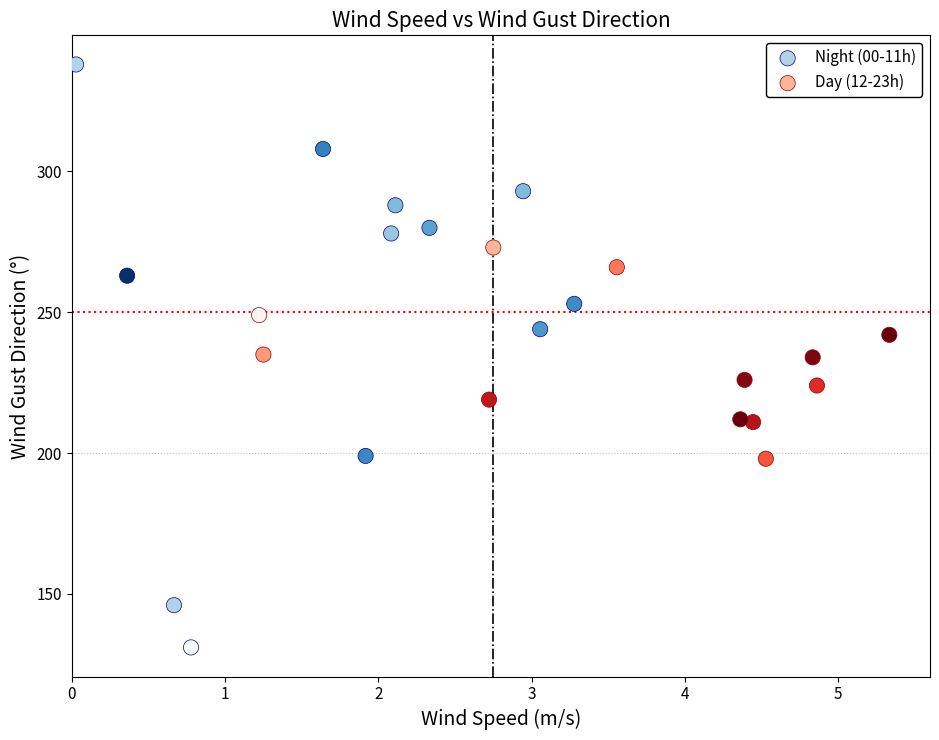

Which series reaches the maximum Y coordinate?

Night (00-11h)